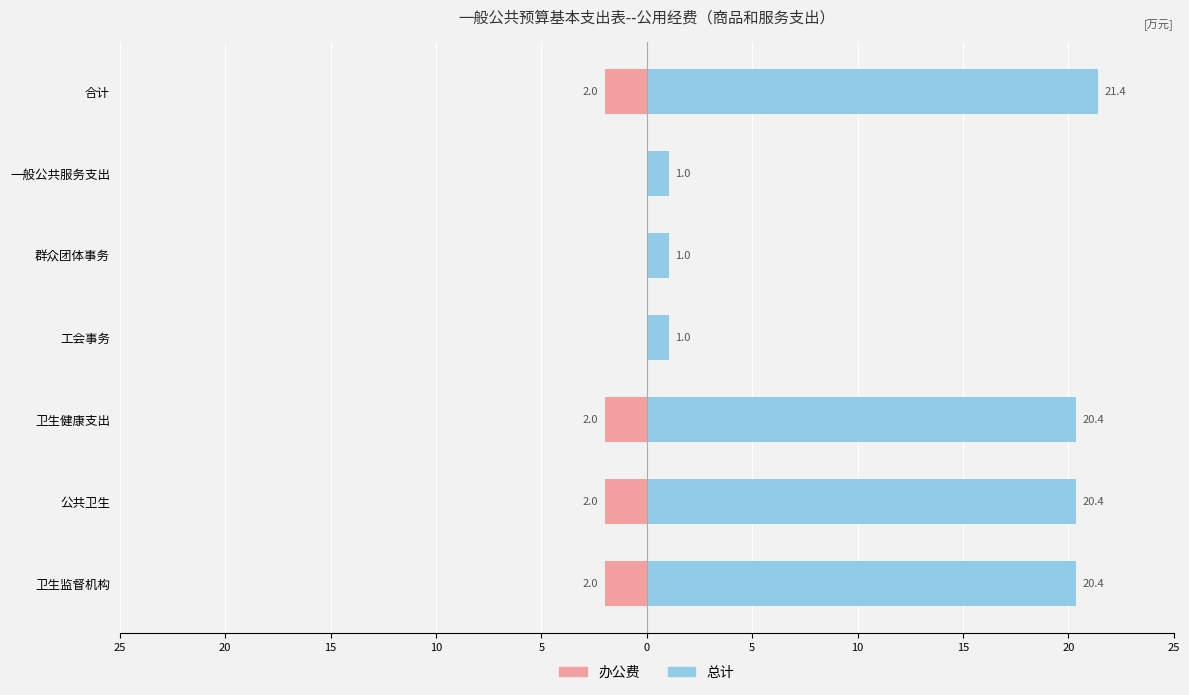

Rank the series at 卫生健康支出 from highest to lowest value.

总计, 办公费